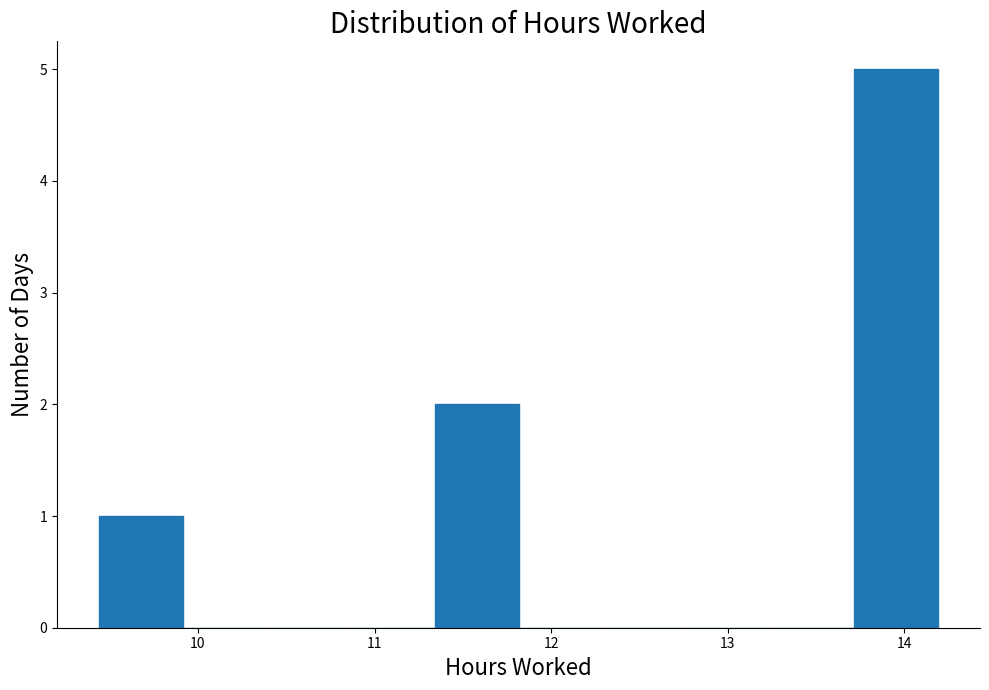

How tall is the bar that spans 9.4 to 9.9 on the x-axis? Neither the bar edges nor the heights are printed on the chart, so give them approximately, as read against the axes.

1